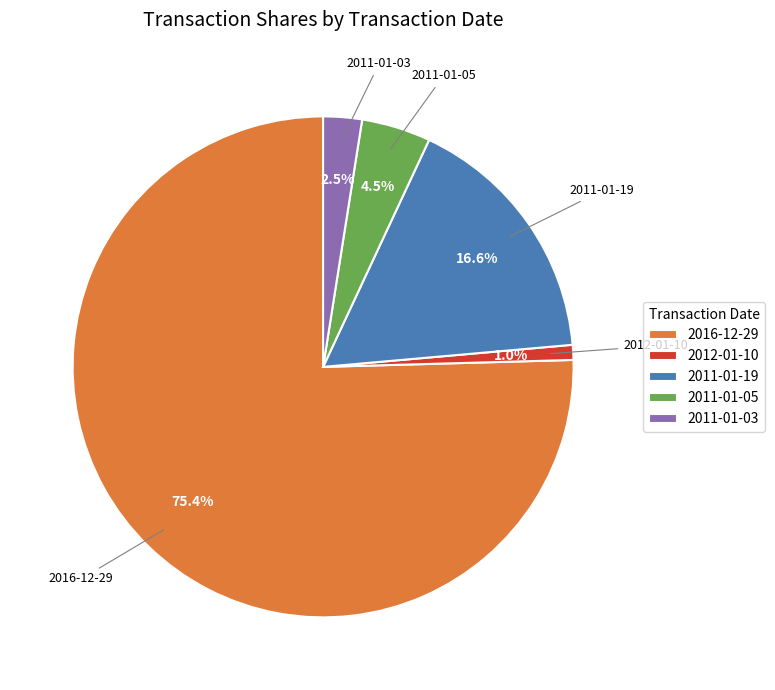

To the nearest percent, what is the average slice percentage?

20%